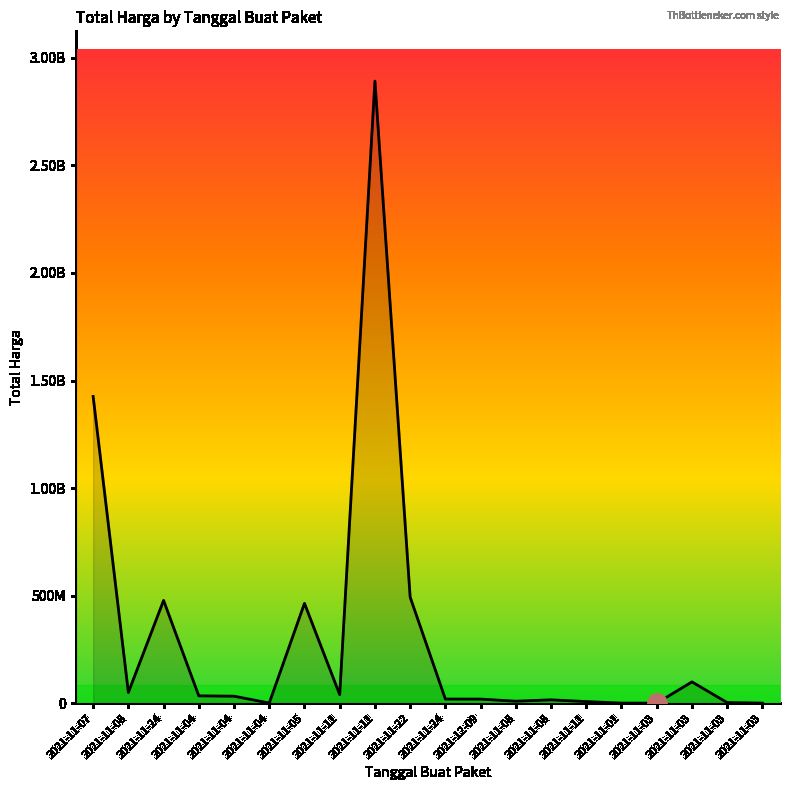

Rank the categories by value from lowest to highest.

2021-11-03, 2021-11-03, 2021-11-01, 2021-11-04, 2021-11-03, 2021-11-11, 2021-11-08, 2021-11-08, 2021-12-09, 2021-11-24, 2021-11-04, 2021-11-04, 2021-11-11, 2021-11-08, 2021-11-03, 2021-11-05, 2021-11-24, 2021-11-22, 2021-11-07, 2021-11-11